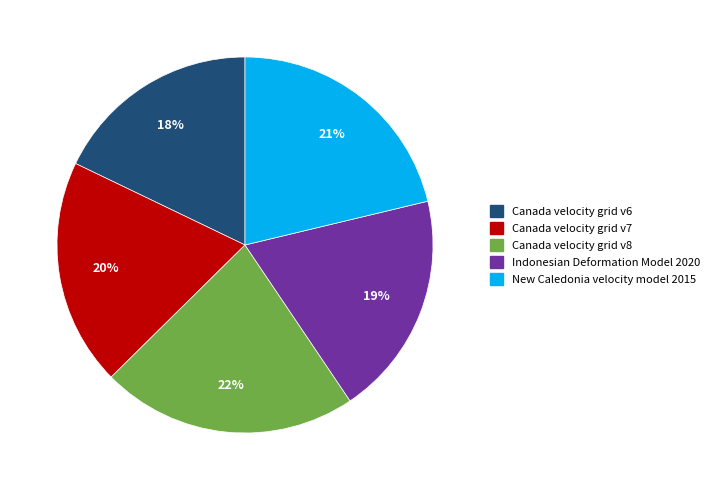

Do Indonesian Deformation Model 2020 and Canada velocity grid v7 together represent more than half of the pie?

No